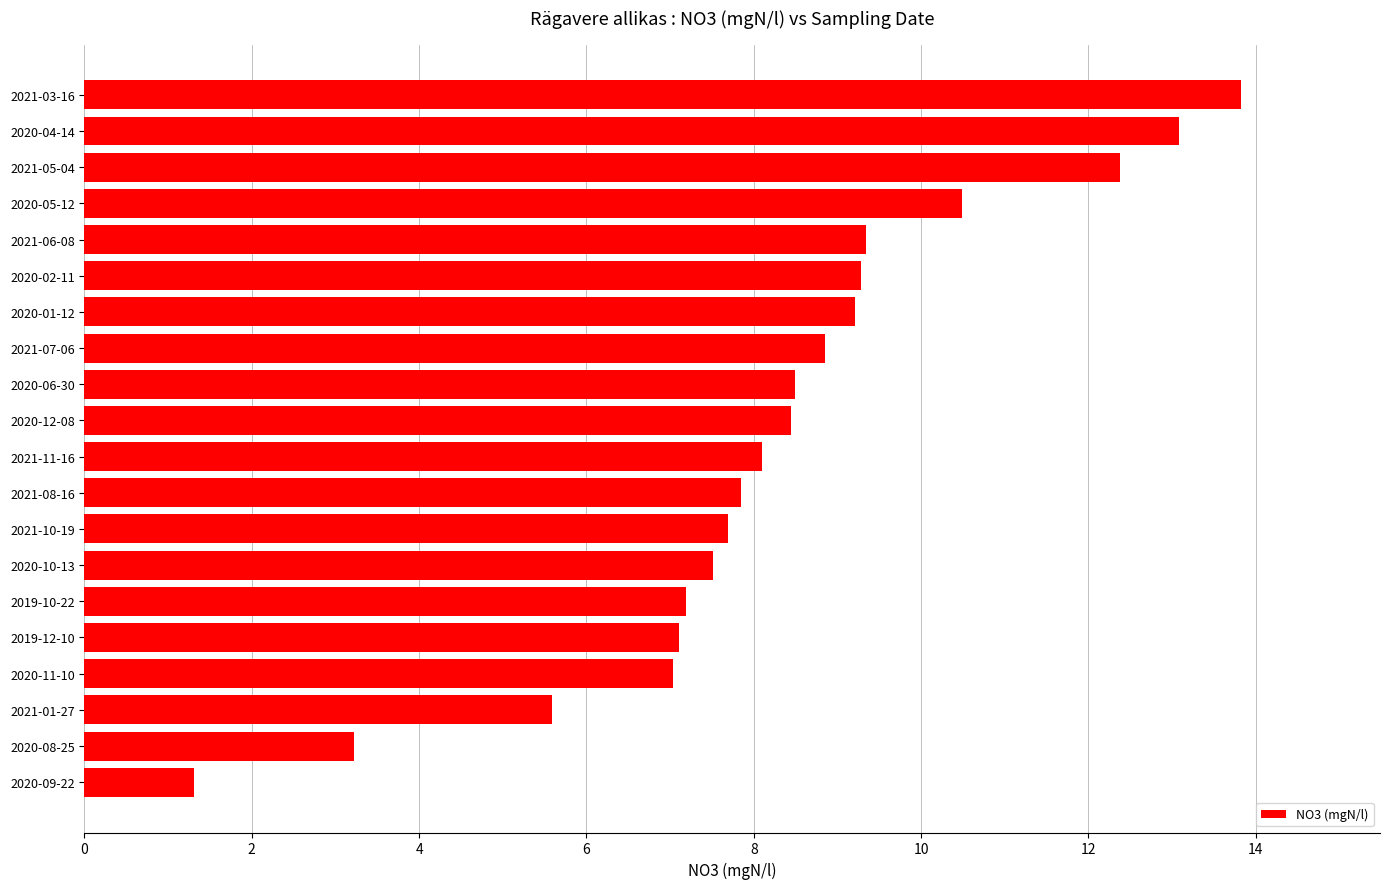

The chart shows a value of 11.1 at 2021-08-16. True or false?

False